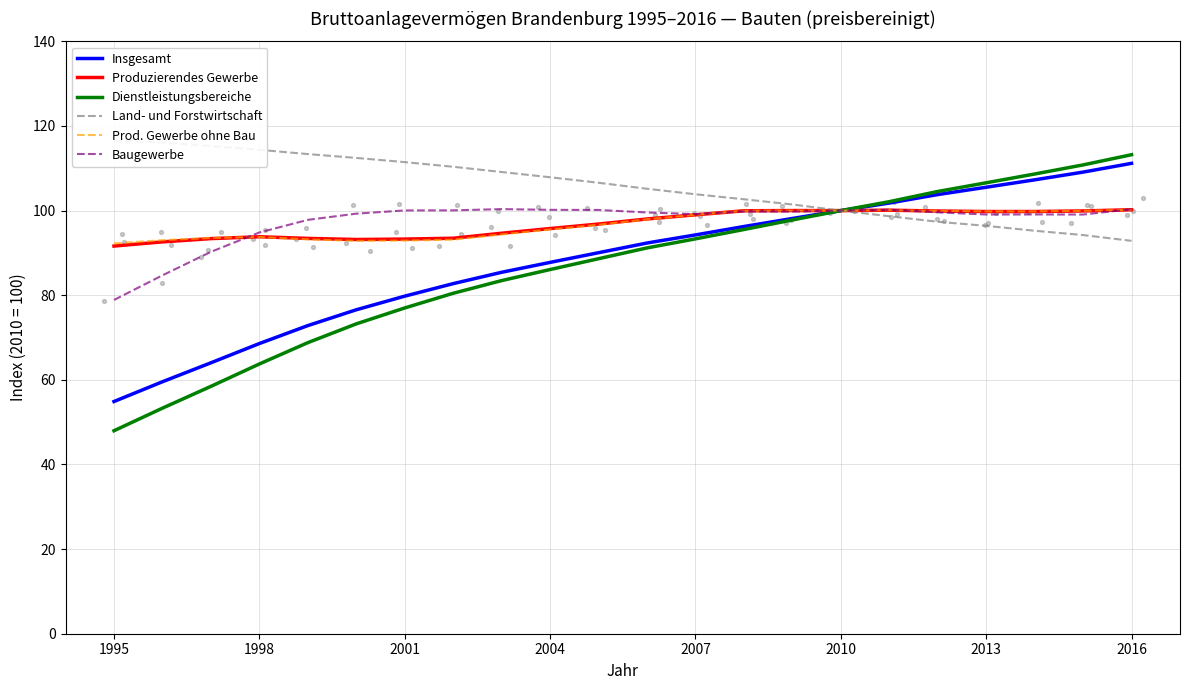

Which series has the largest total across all categories?

Land- und Forstwirtschaft